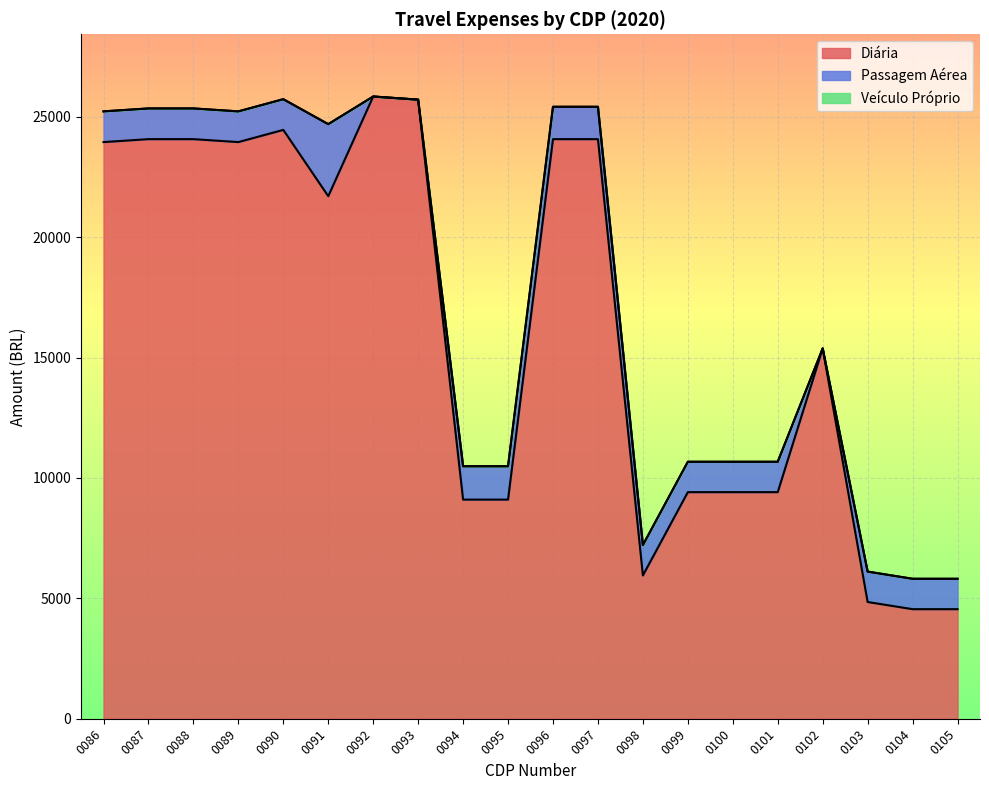

How many lines are shown in the chart?

3